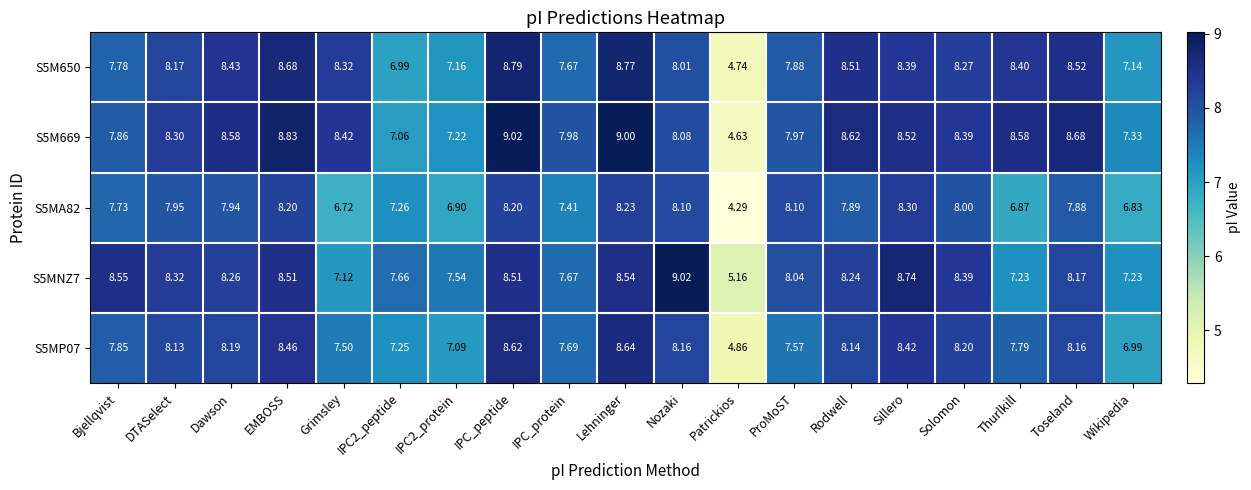

Which category has the highest value in the S5M669 series?

IPC_peptide